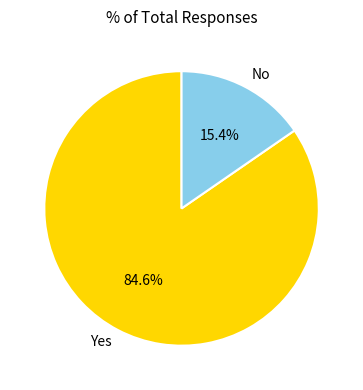

The Yes slice represents 72% of the pie. True or false?

False